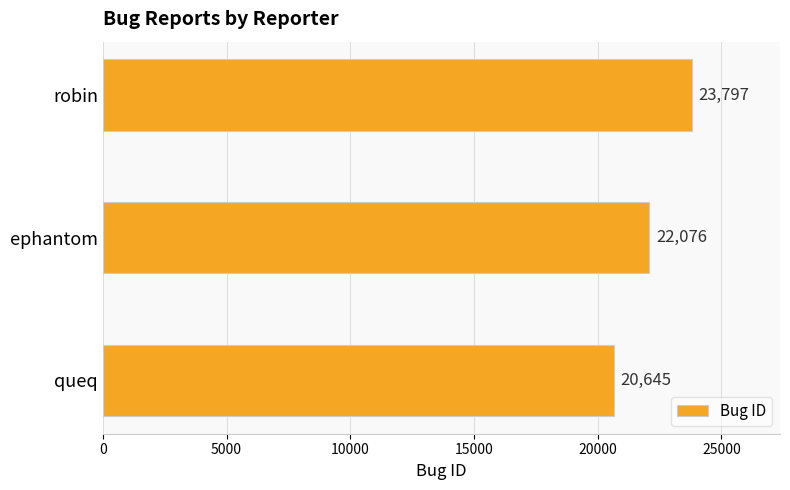

What is the change in value from ephantom to robin?

+1721